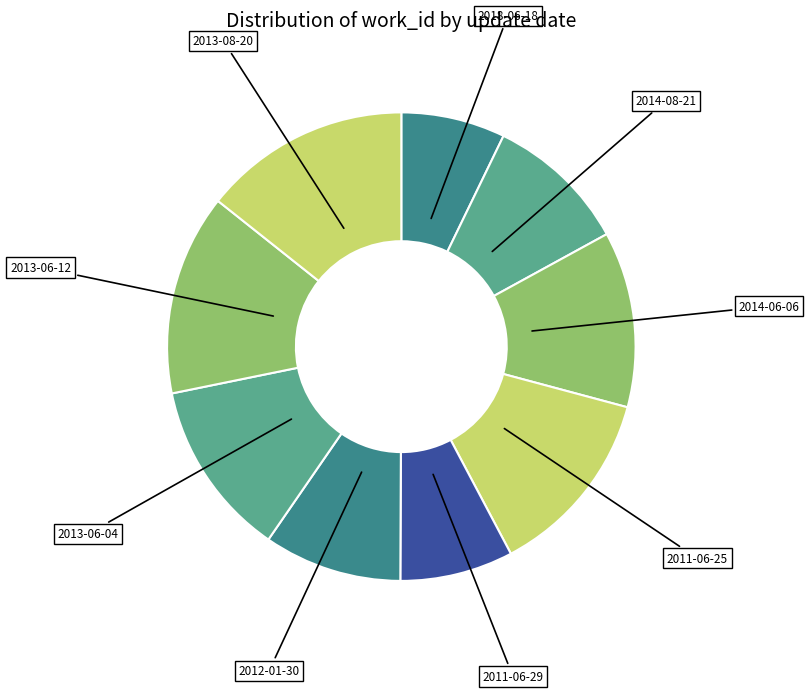

Rank the categories by value from highest to lowest.

2013-08-20, 2013-06-12, 2011-06-25, 2013-06-04, 2014-06-06, 2014-08-21, 2012-01-30, 2011-06-29, 2018-06-18